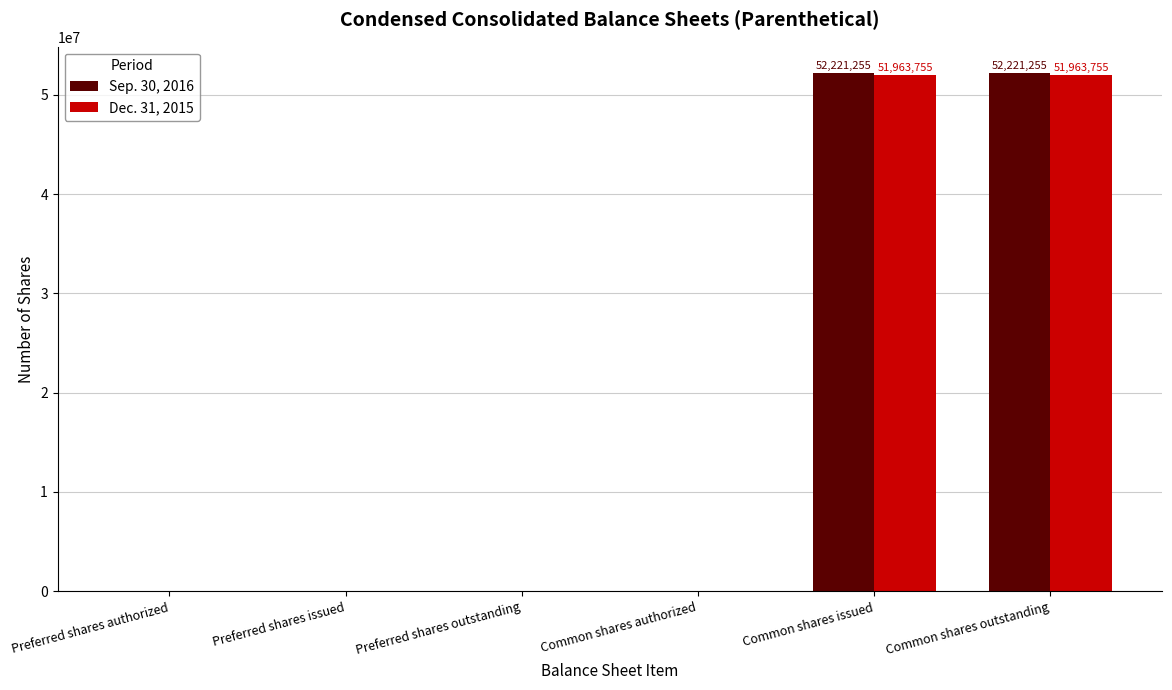

What is the difference between the Dec. 31, 2015 values at Common shares issued and Preferred shares issued?

51963755